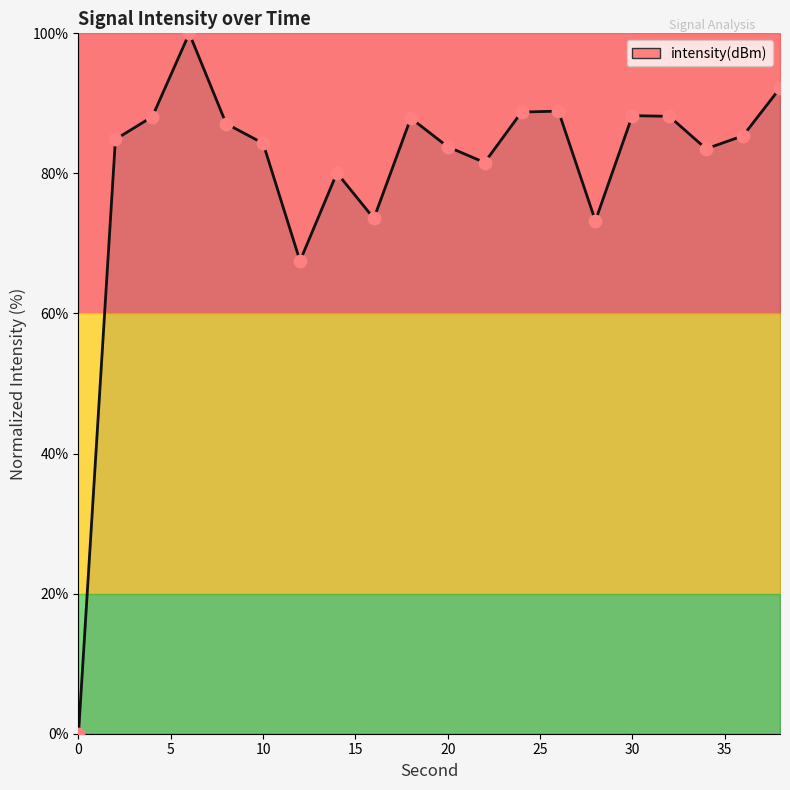

What is the maximum value shown in the chart?

100.0